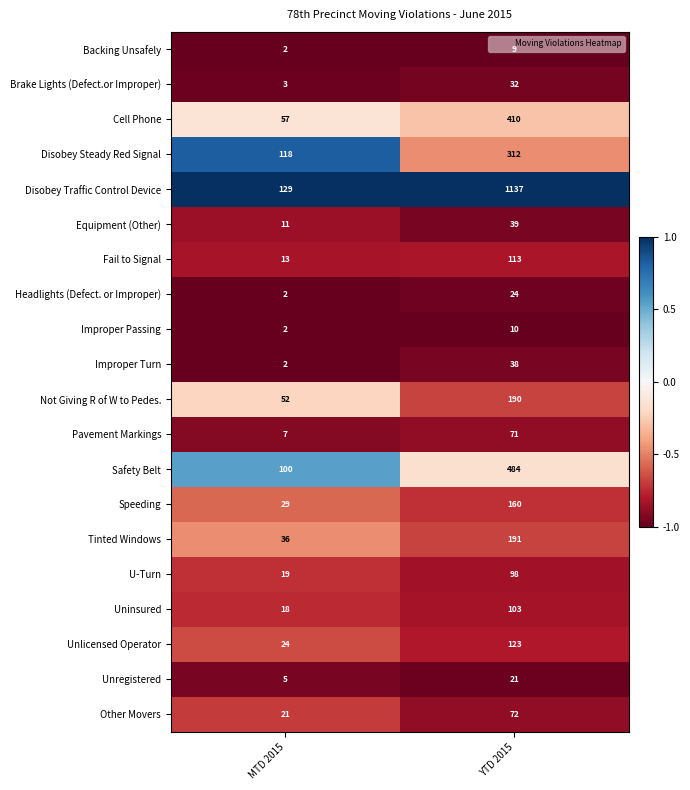

Which category has the highest value across all series?

YTD 2015